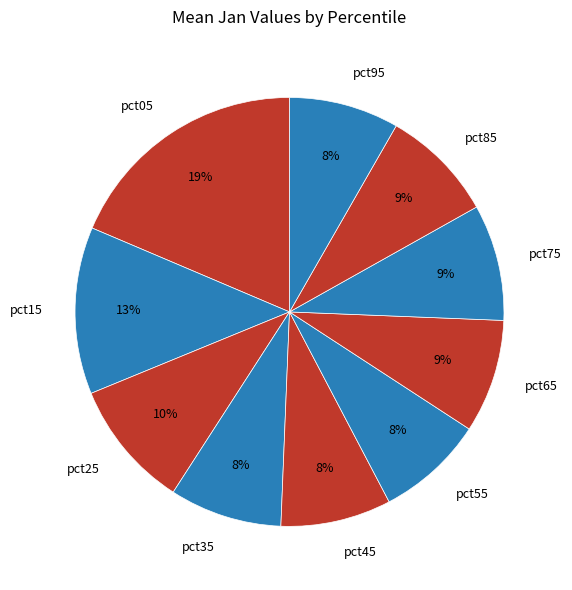

What percentage is the pct75 slice, to the nearest percent?

9%